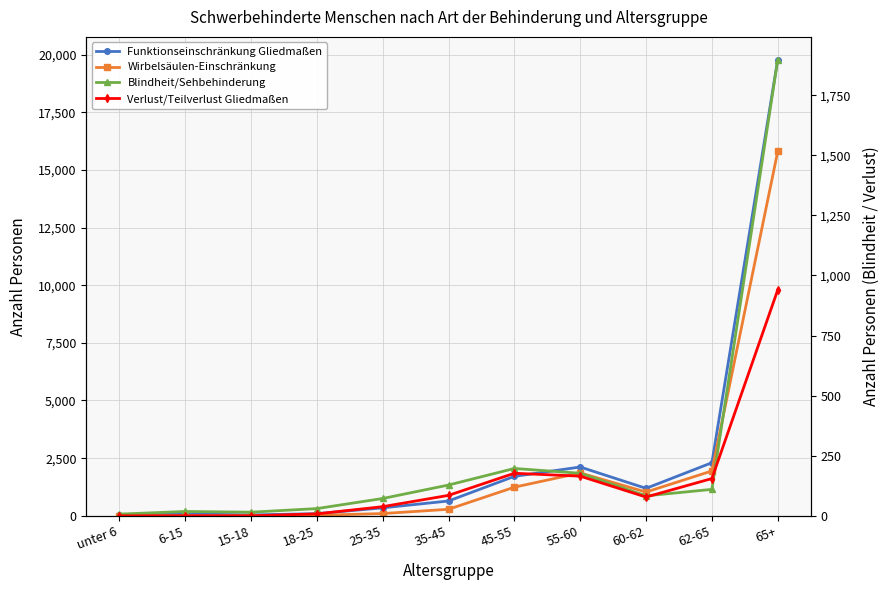

At 45-55, list the series in order from largest to smallest.

Funktionseinschränkung Gliedmaßen, Wirbelsäulen-Einschränkung, Blindheit/Sehbehinderung, Verlust/Teilverlust Gliedmaßen